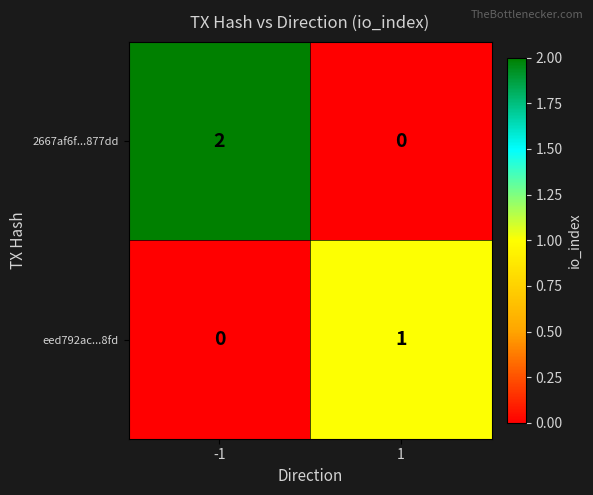

Which series has the largest total across all categories?

2667af6f...877dd